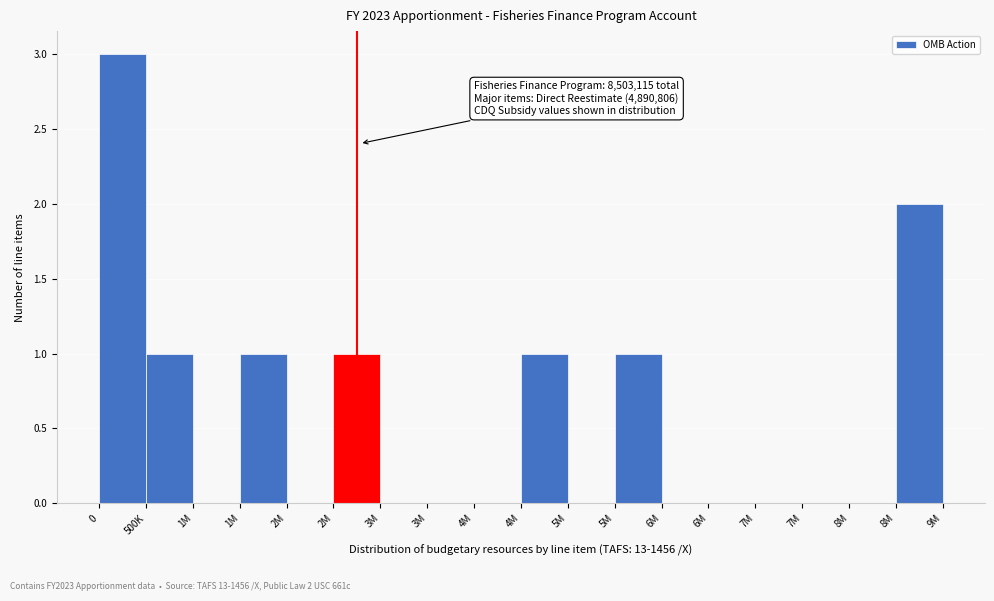

Count the number of data series in this chart.

1